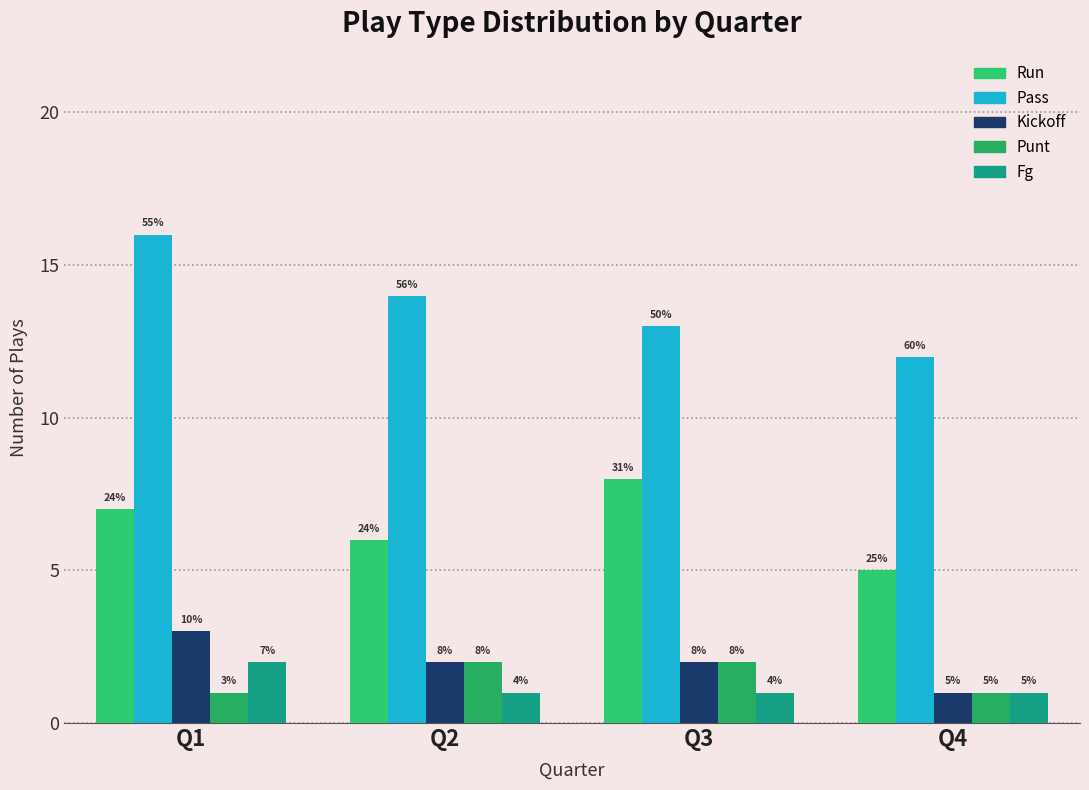

Does the chart contain any negative values?

No